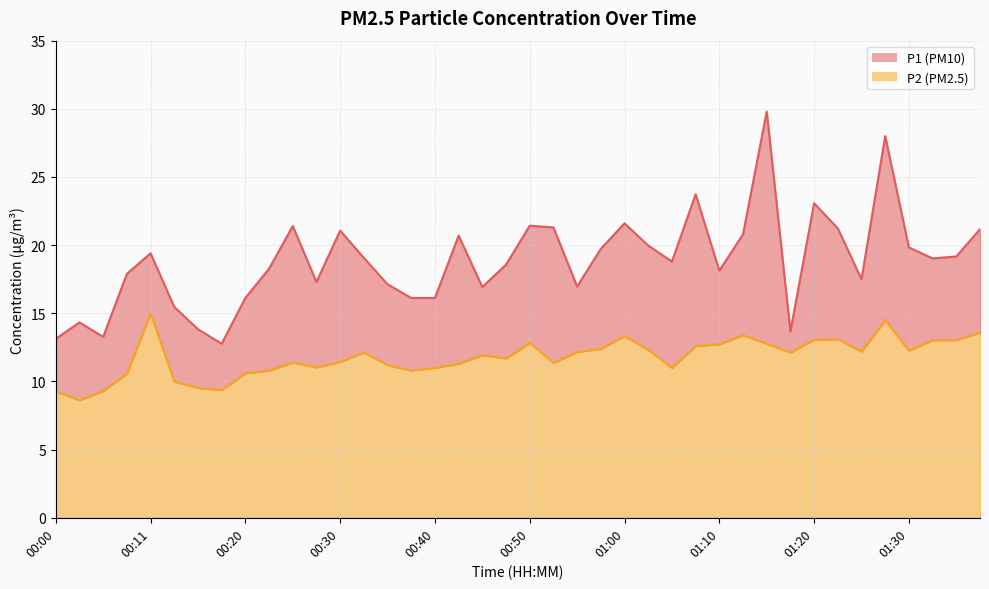

Which series has the largest total across all categories?

P1